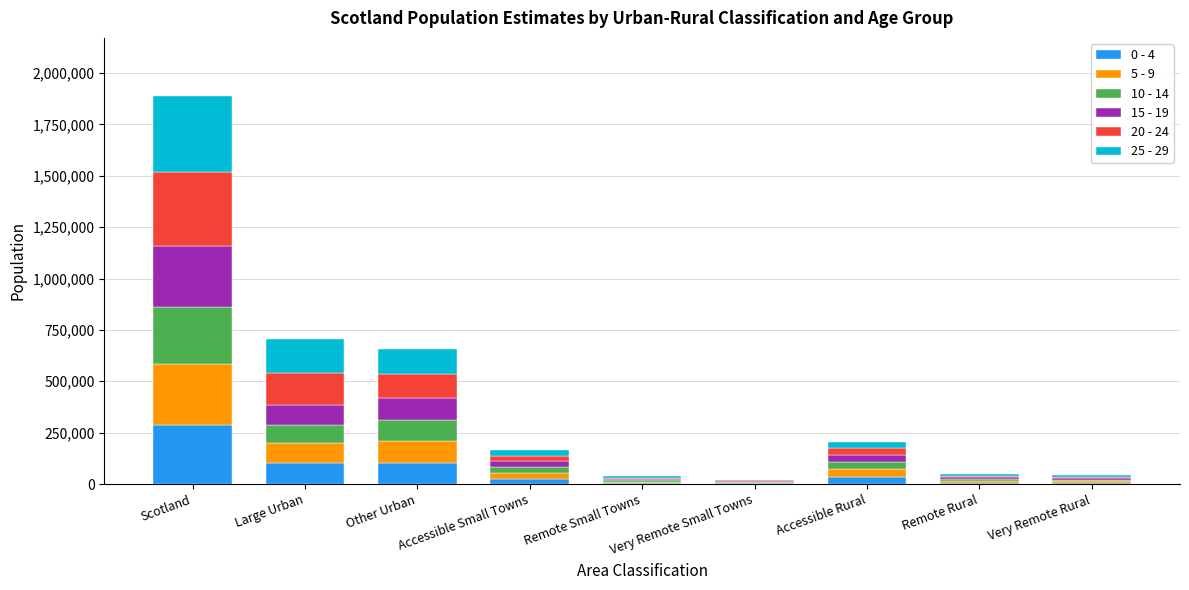

At which label does 0 - 4 reach its peak?

Scotland